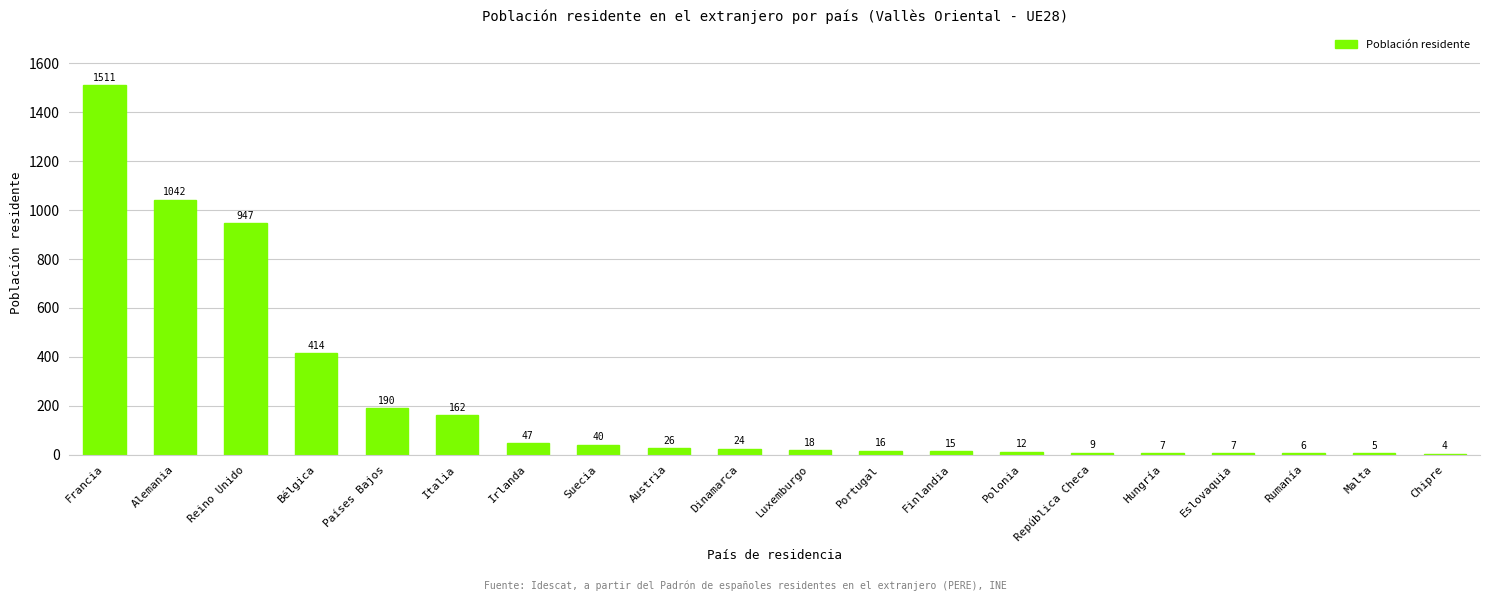

The value at Suecia is 40. True or false?

True